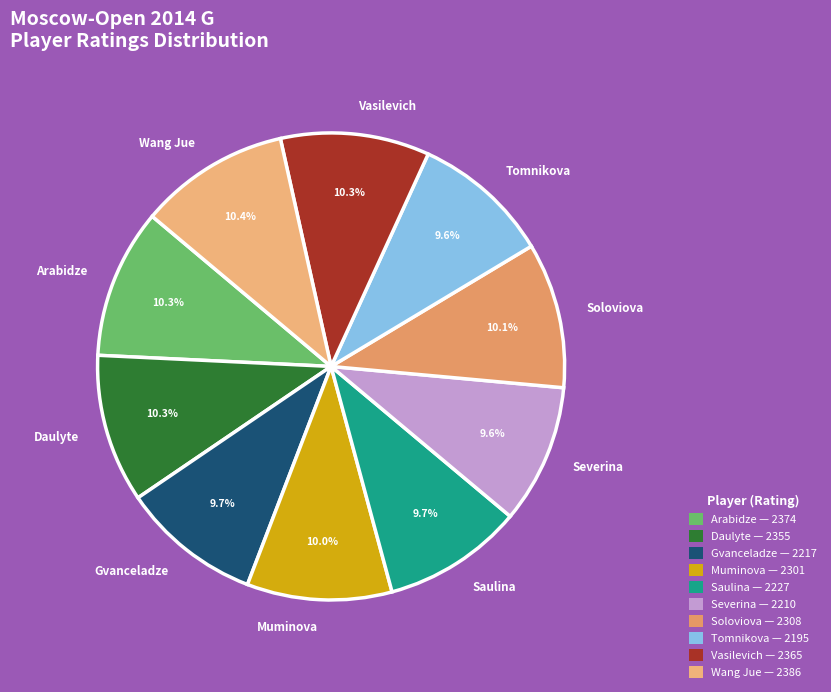

Does Wang Jue account for over 50% of the chart?

No